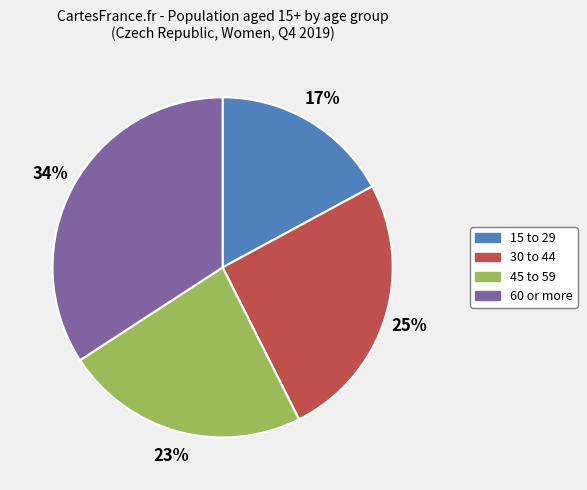

Does 30 to 44 account for over 50% of the chart?

No